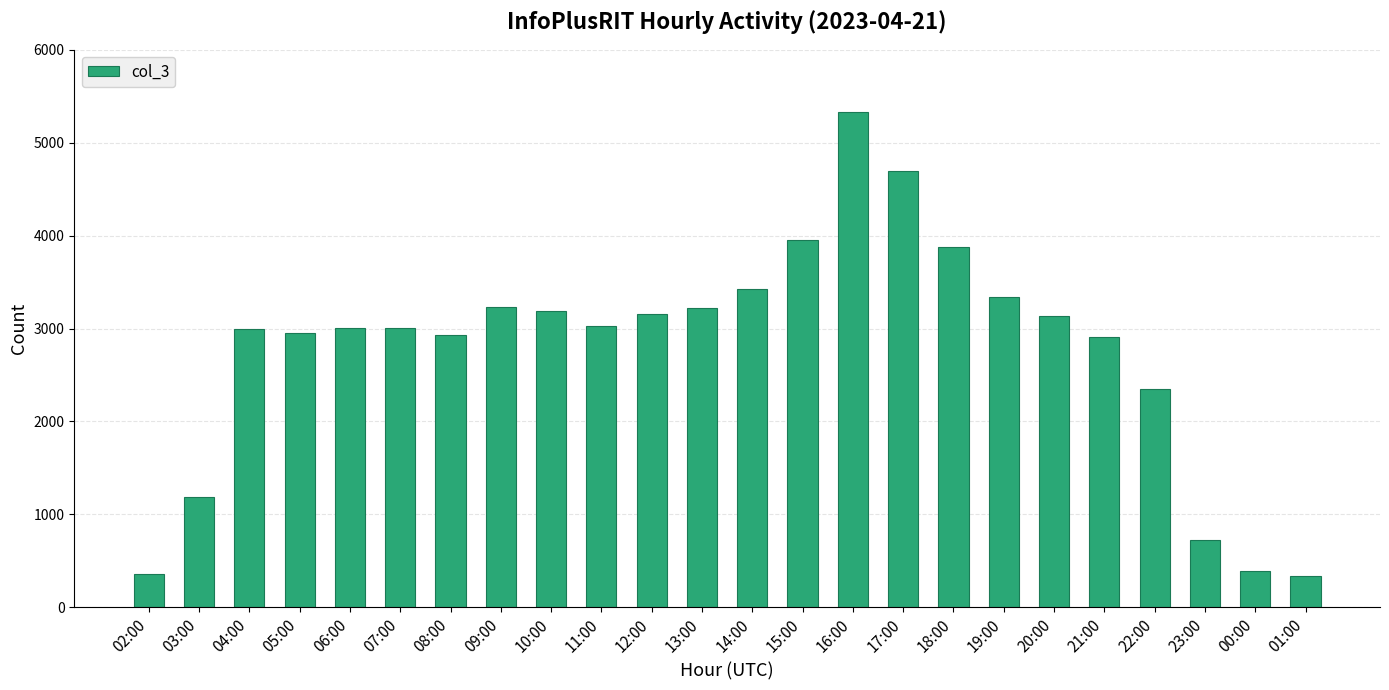

What is the greatest value displayed?

5330